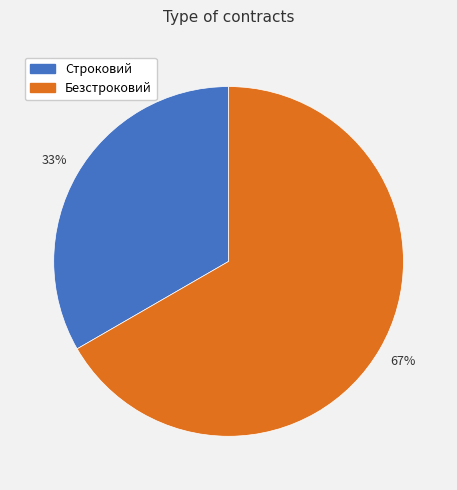

Is it true that Строковий is 33% of the pie?

True